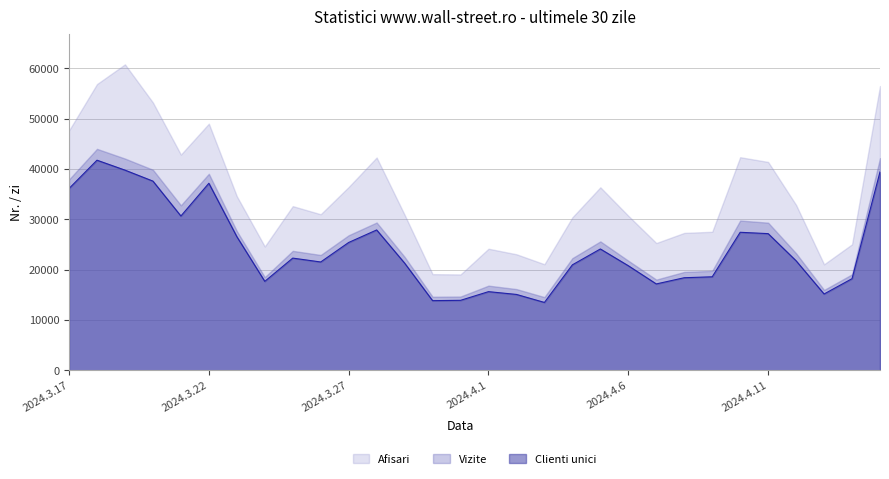

What is the average value of the Clienti unici series?

24245